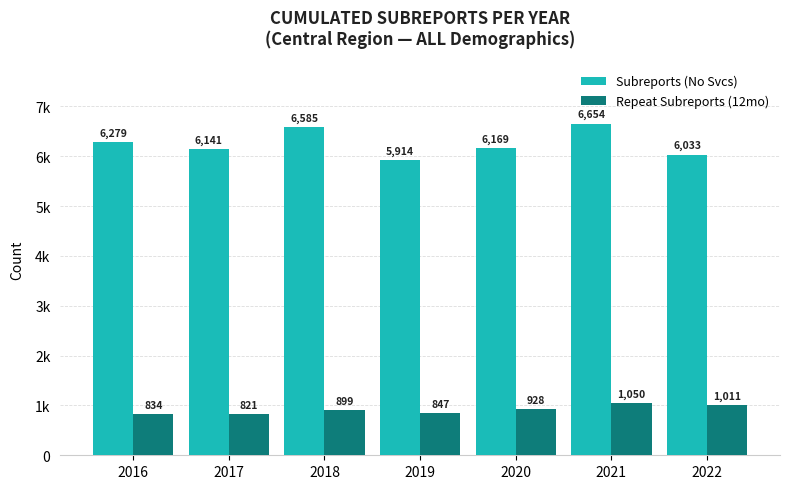

What are all the series names shown in the legend?

Subreports (No Svcs), Repeat Subreports (12mo)